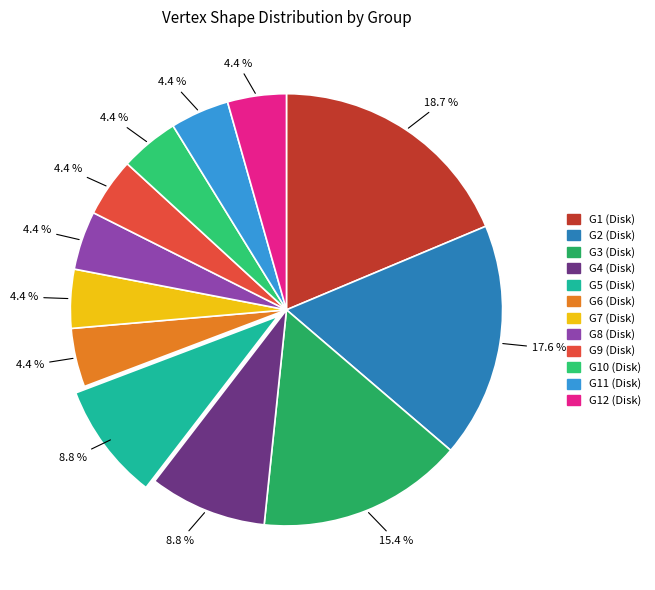

Is there a majority slice in this chart?

No